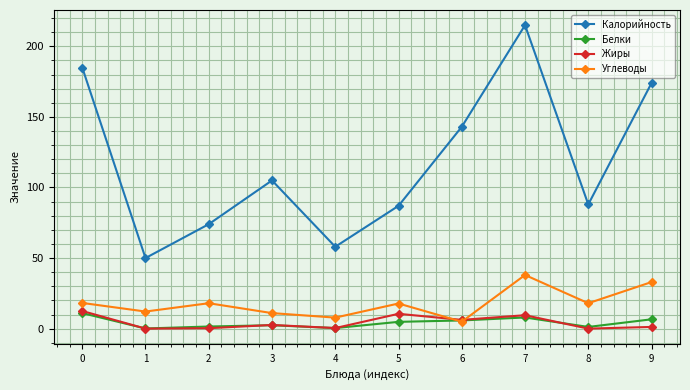

Between 1 and 9, which series saw the biggest shift?

Калорийность